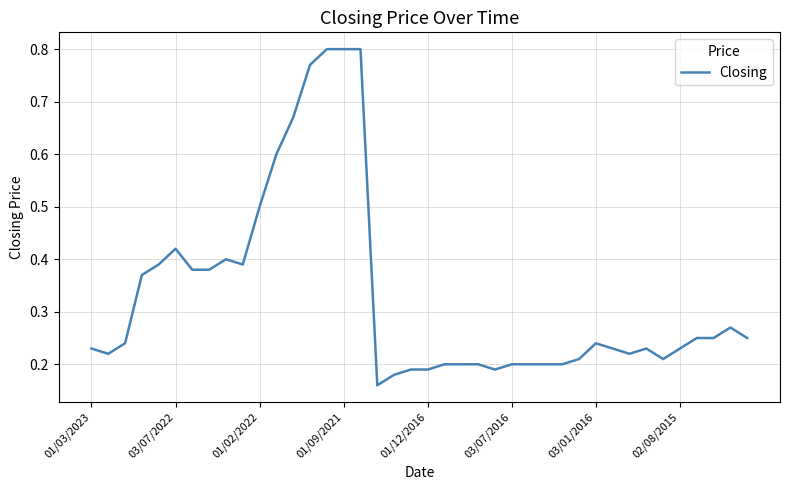

How many distinct data groups are displayed?

1